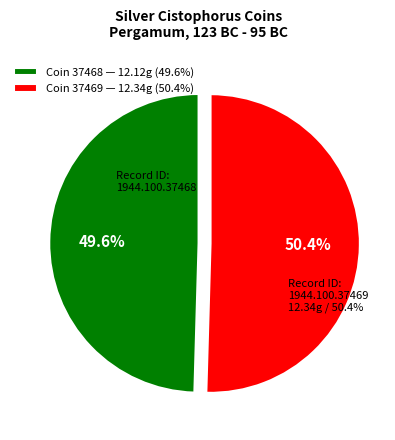

To the nearest percent, what is the combined percentage of 1944.100.37468 and 1944.100.37469?

100%